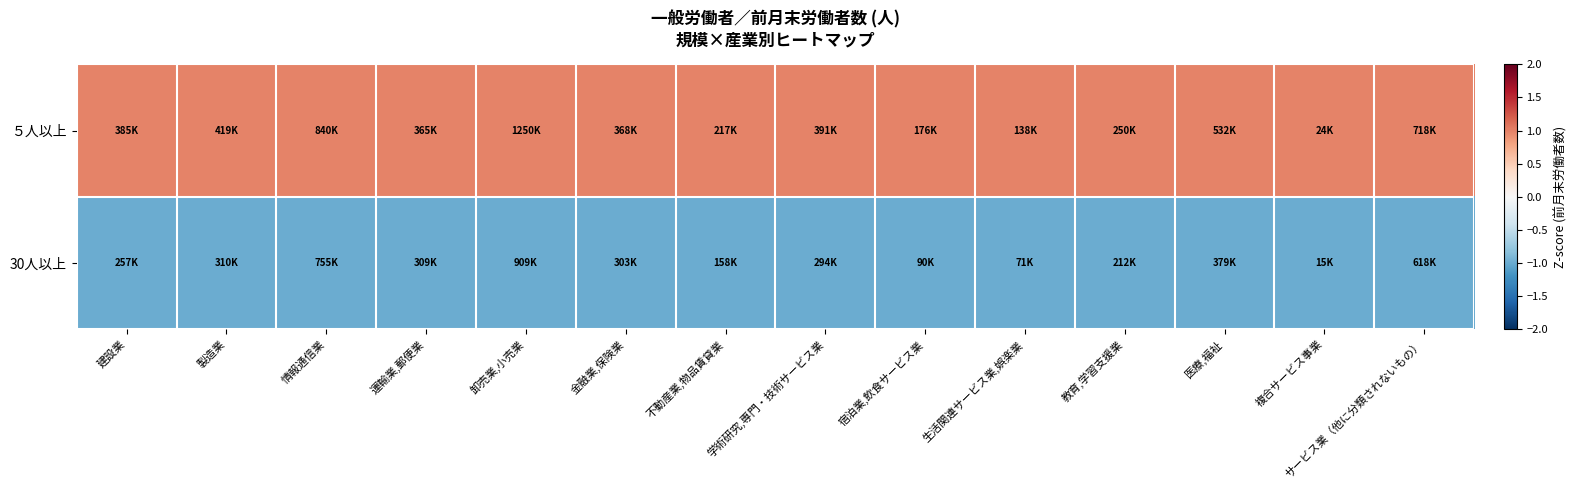

Which category has the lowest value across all series?

卸売業,小売業